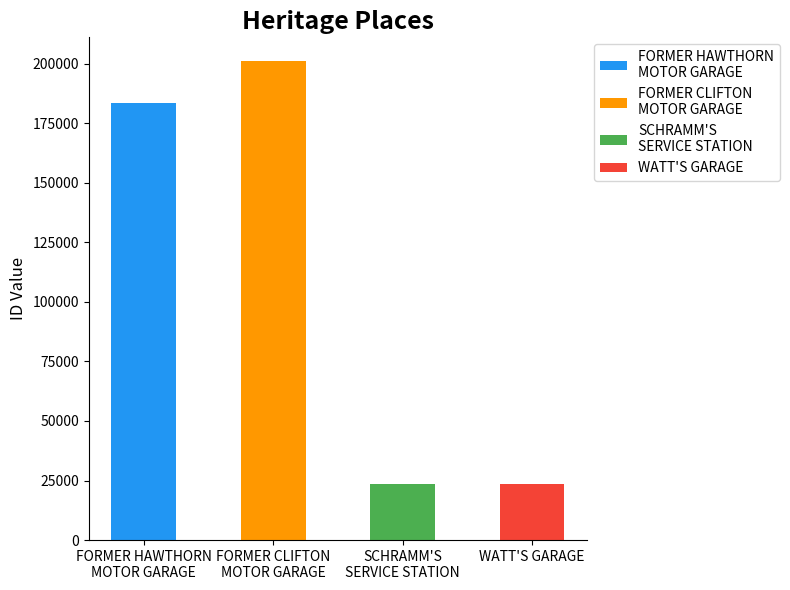

What is the difference between the values at FORMER HAWTHORN
MOTOR GARAGE and SCHRAMM'S
SERVICE STATION?

160227